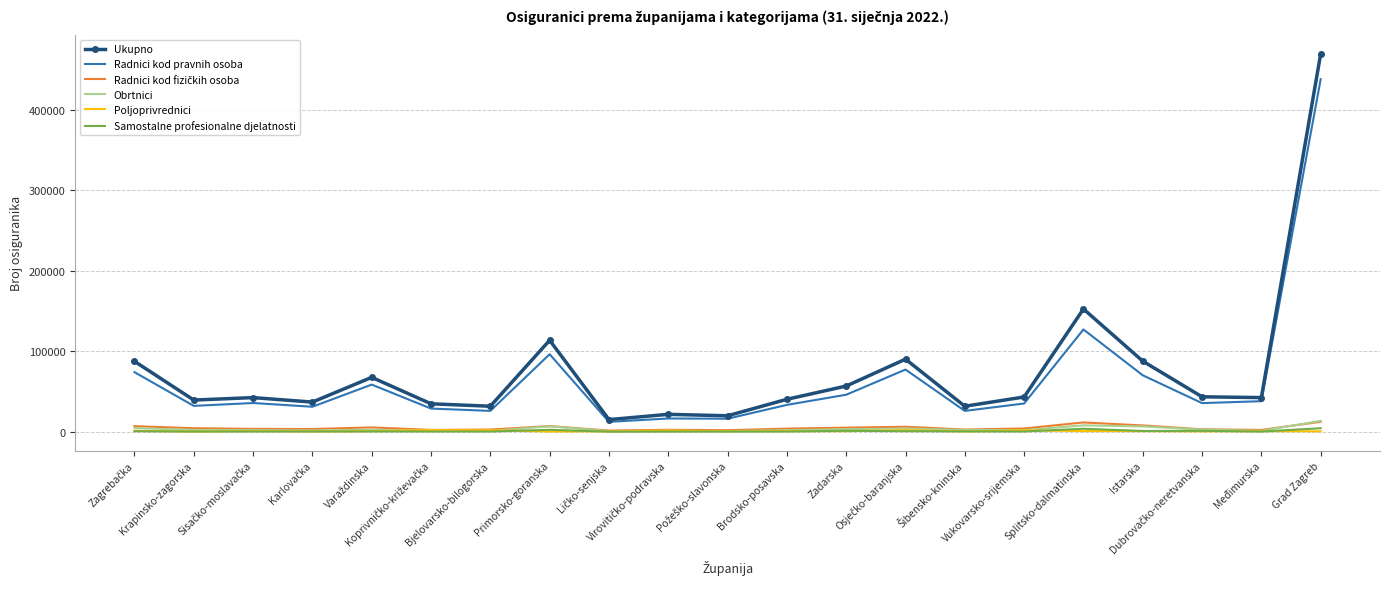

True or false: Ukupno and Poljoprivrednici intersect in this chart.

False